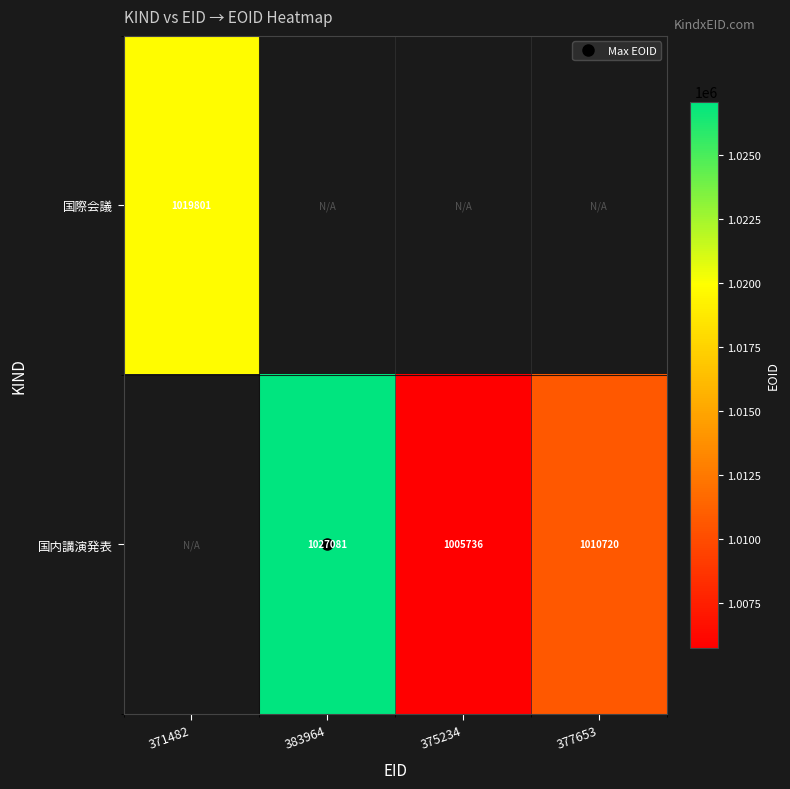

Where is 国際会議 nearest to the value 1019801?

371482